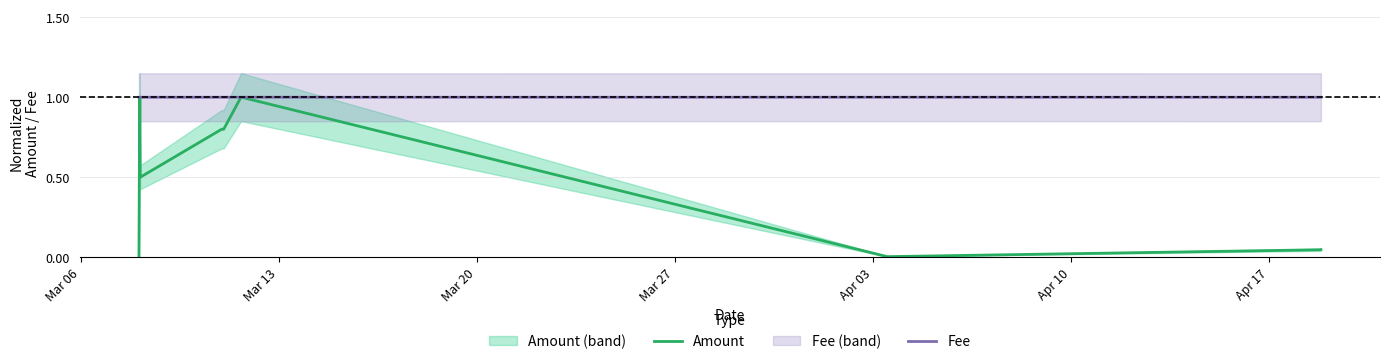

What is the maximum value for Fee?

1.0